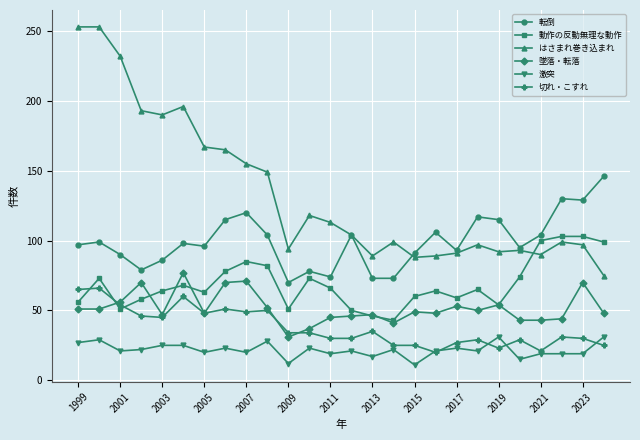

What is the value of the 墜落・転落 point at the 10th from the left?

52